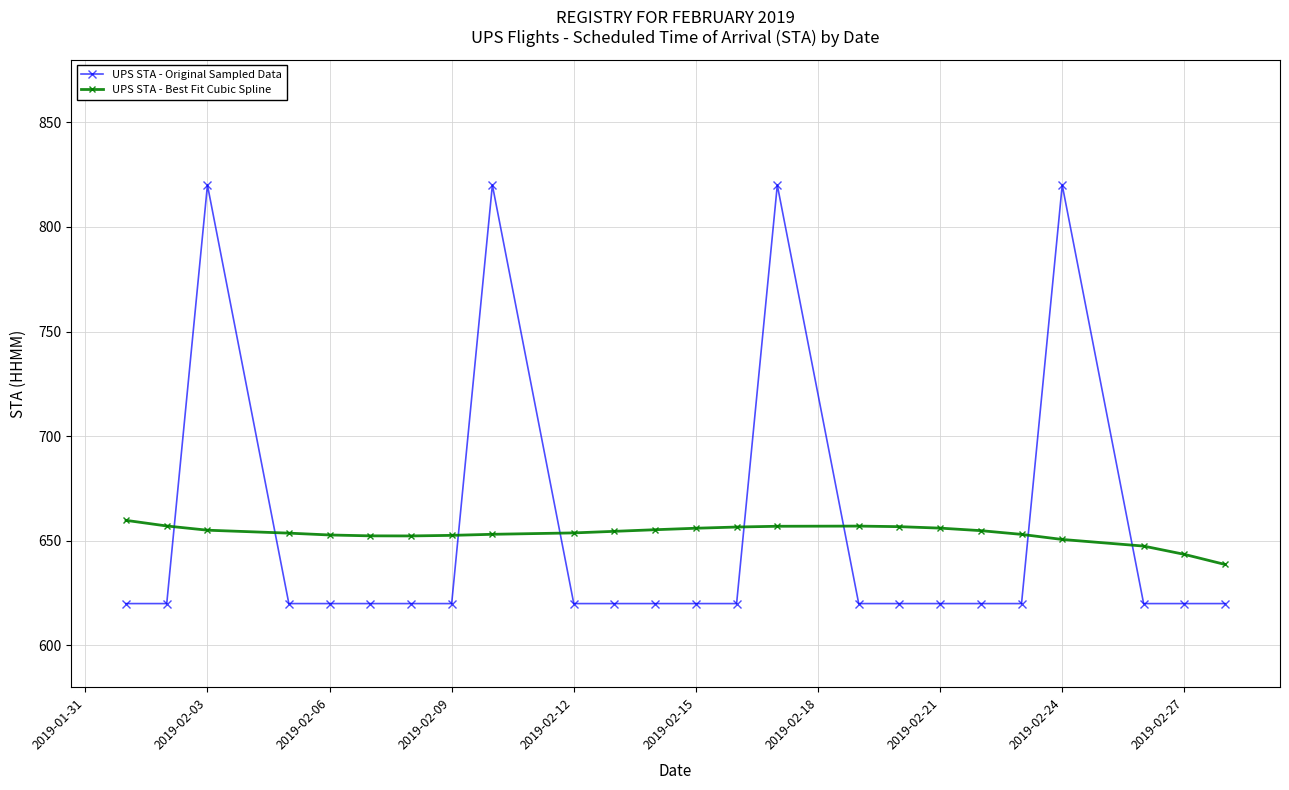

How many lines are shown in the chart?

2